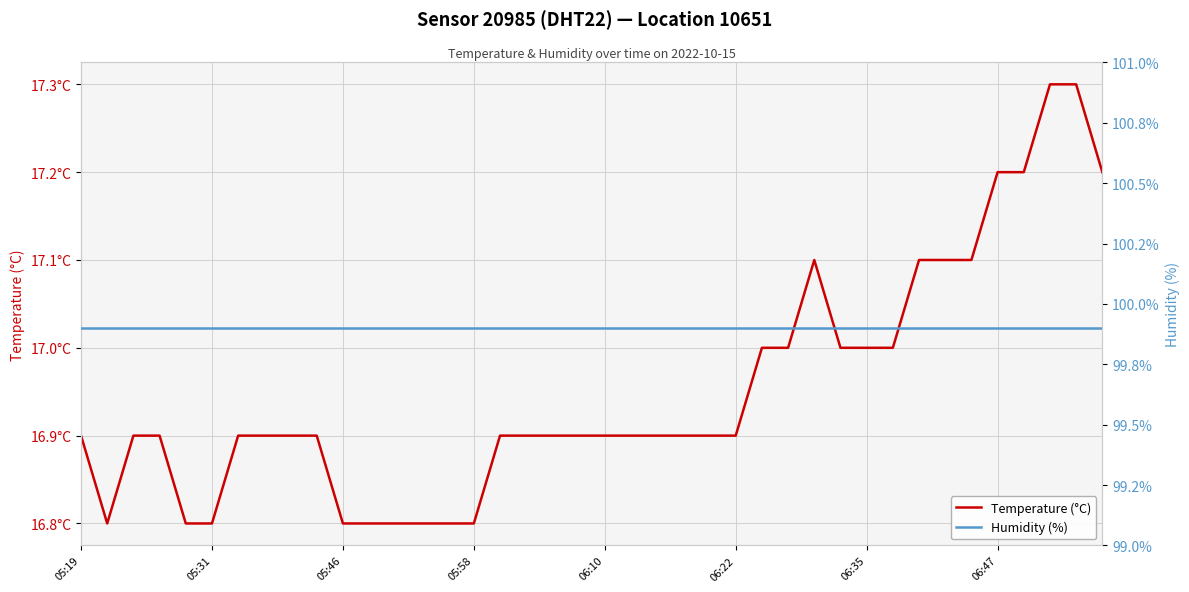

Reading right to left, transcribe all the data shown in this chart.

Temperature (°C): 17.2	17.3	17.3	17.2	17.2	17.1	17.1	17.1	17.0	17.0	17.0	17.1	17.0	17.0	16.9	16.9	16.9	16.9	16.9	16.9	16.9	16.9	16.9	16.9	16.8	16.8	16.8	16.8	16.8	16.8	16.9	16.9	16.9	16.9	16.8	16.8	16.9	16.9	16.8	16.9
Humidity (%): 99.9	99.9	99.9	99.9	99.9	99.9	99.9	99.9	99.9	99.9	99.9	99.9	99.9	99.9	99.9	99.9	99.9	99.9	99.9	99.9	99.9	99.9	99.9	99.9	99.9	99.9	99.9	99.9	99.9	99.9	99.9	99.9	99.9	99.9	99.9	99.9	99.9	99.9	99.9	99.9